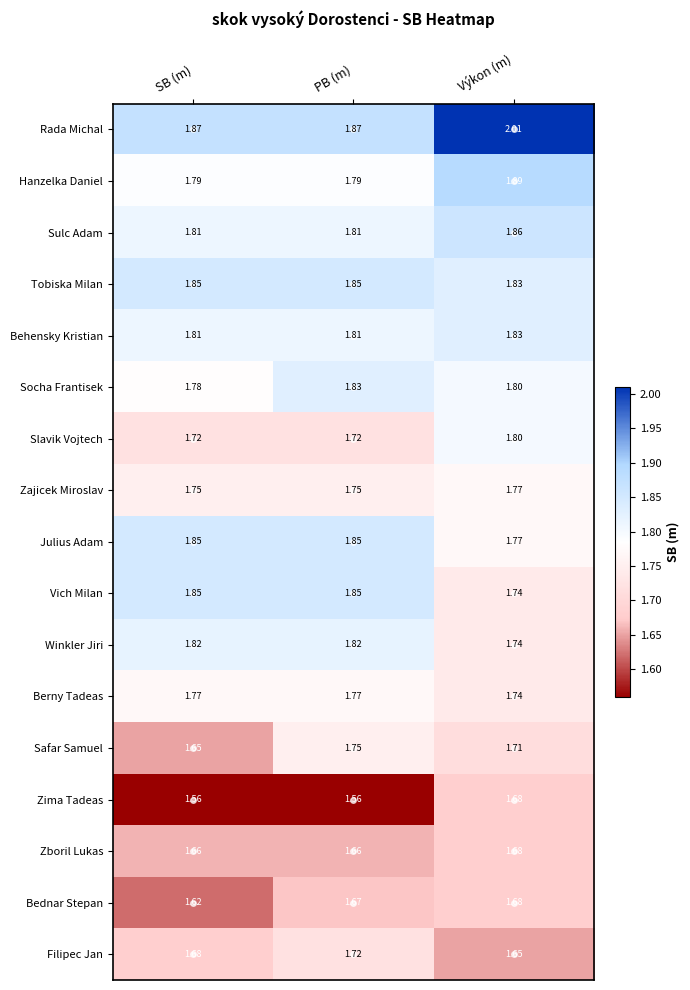

Between PB (m) and Výkon (m), which series saw the biggest shift?

Rada Michal